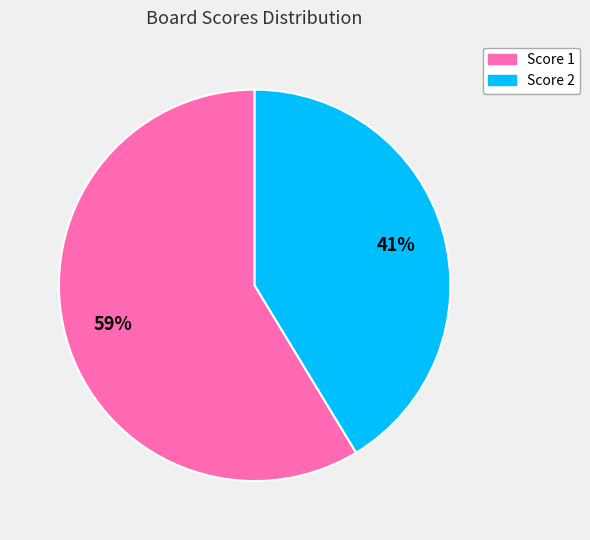

Is there a majority slice in this chart?

Yes